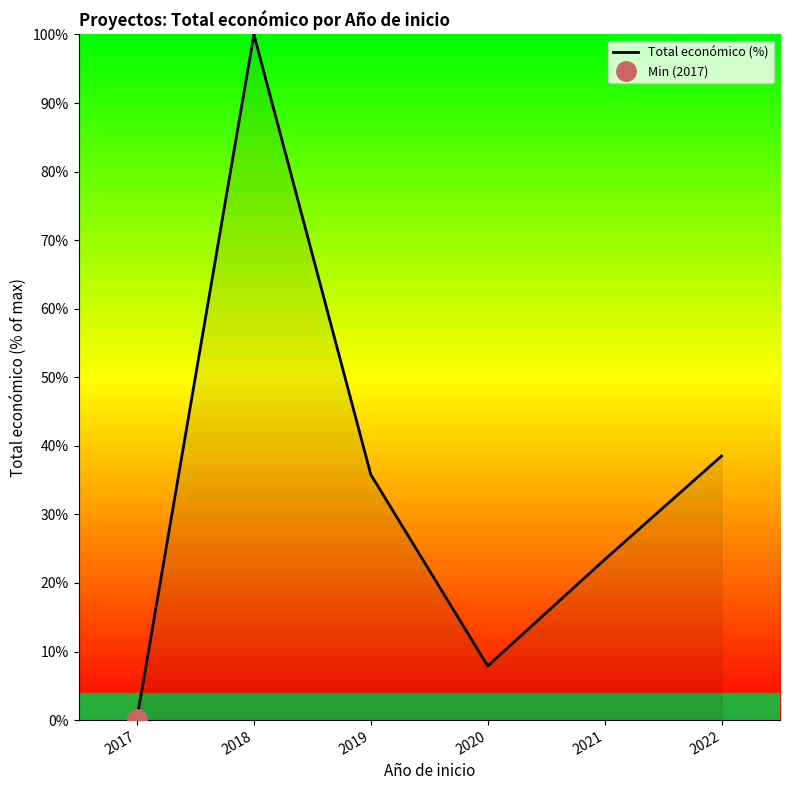

Reading left to right, list all the values displayed in this chart.

2017=0.2	2018=100.0	2019=35.8	2020=7.9	2021=23.4	2022=38.5